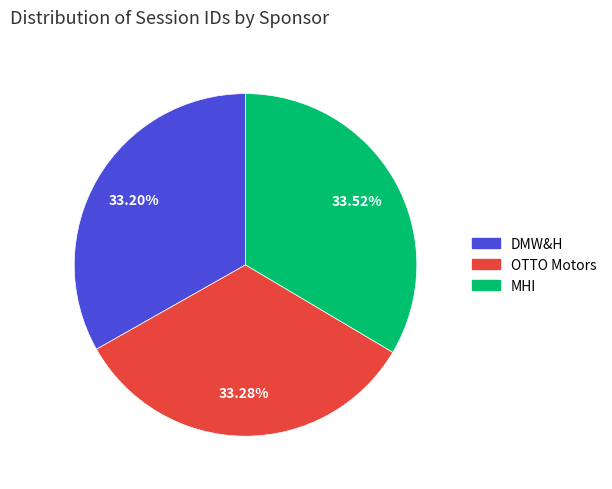

Combined, what portion of the pie is MHI and DMW&H?

66.7%